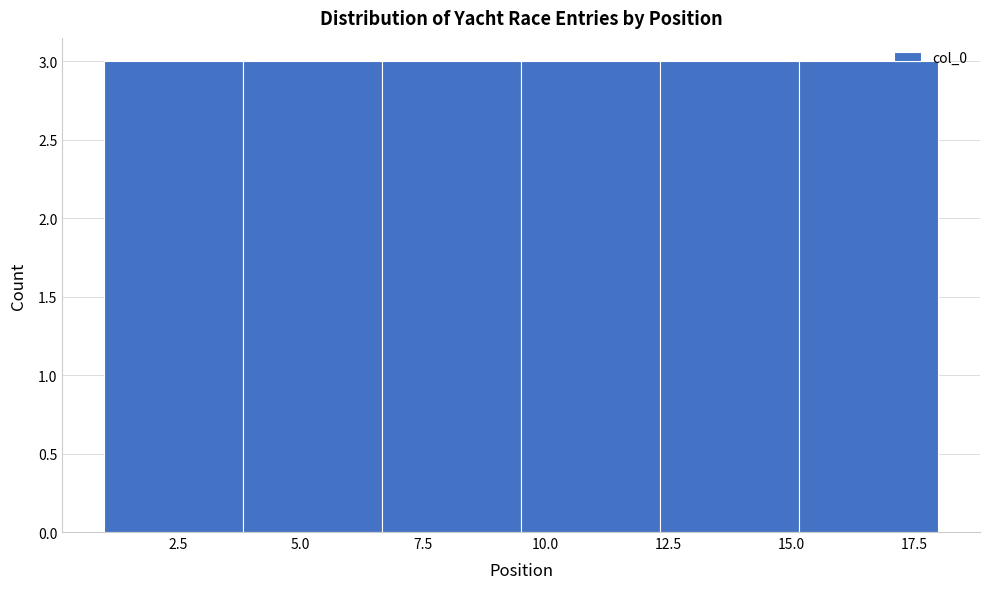

Reading left to right, transcribe this chart: for each bar, give the range it covers on the x-axis and its height. Neither the bar edges nor the heights are printed on the chart, so give them approximately, as read against the axes.

1.0 to 4.0: 3
4.0 to 6.5: 3
6.5 to 9.5: 3
9.5 to 12.5: 3
12.5 to 15.0: 3
15.0 to 18.0: 3